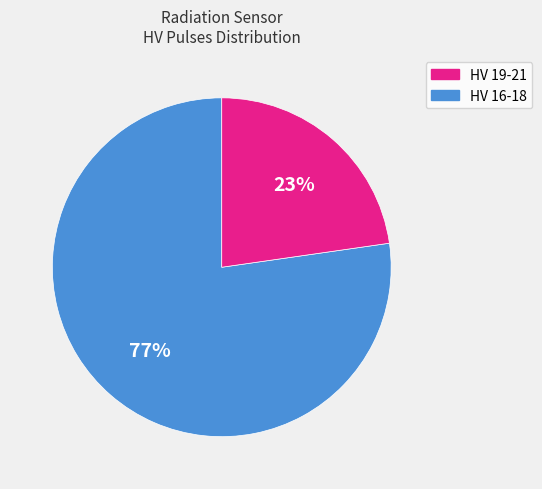

Is there a majority slice in this chart?

Yes